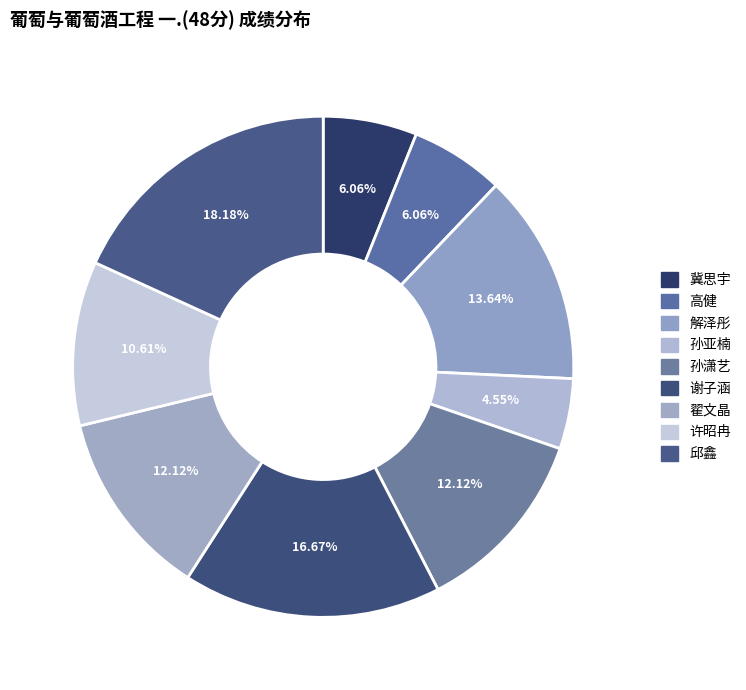

What portion of the pie excludes 冀思宇?

93.9%